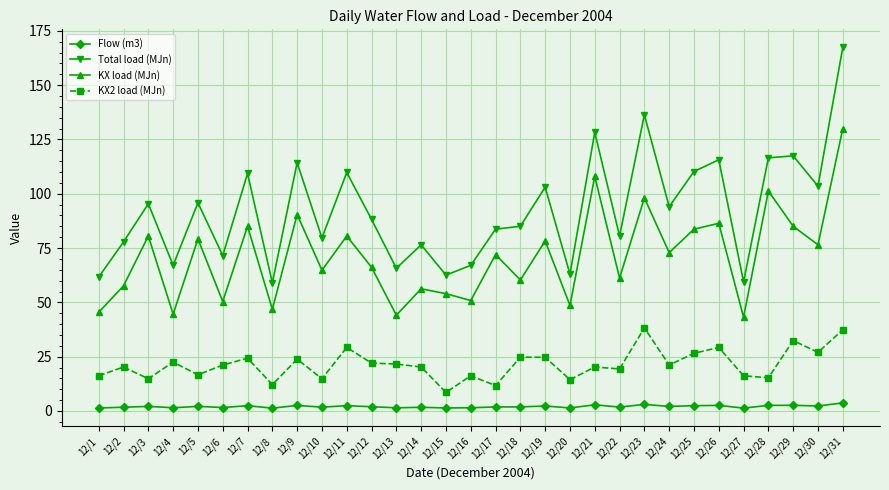

What is the value of the Flow (m3) point at the 14th from the left?

1.7